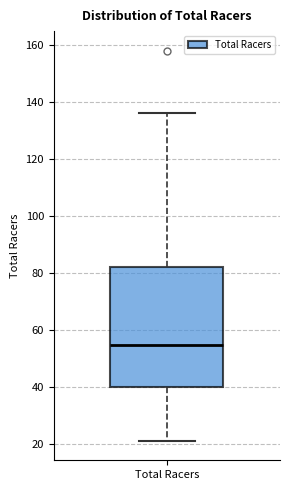

Read this box plot against the y-axis: the position of the median line, the range covered by the box, and the ends of both whiskers. The values are not printed on the chart, so give them approximately, as read against the axis.

median 54, box 40 to 82, whiskers 22 to 136